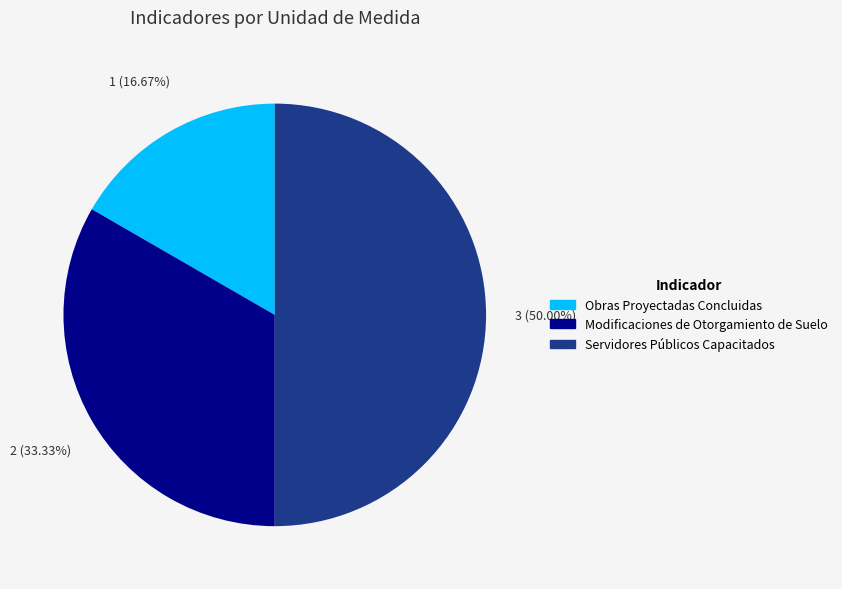

Rank the categories by value from highest to lowest.

Servidores Públicos Capacitados, Modificaciones de Otorgamiento de Suelo, Obras Proyectadas Concluidas